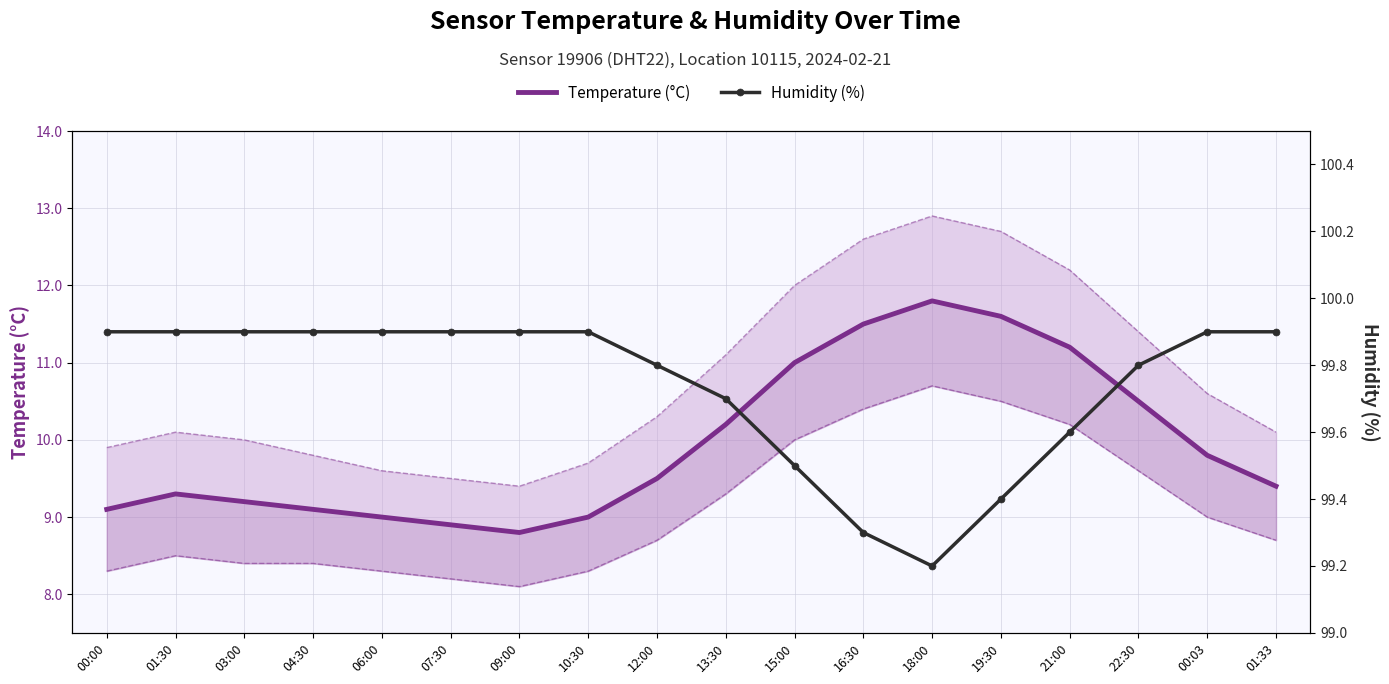

List the series in order of their overall mean, highest first.

Humidity (%), Temperature (°C)